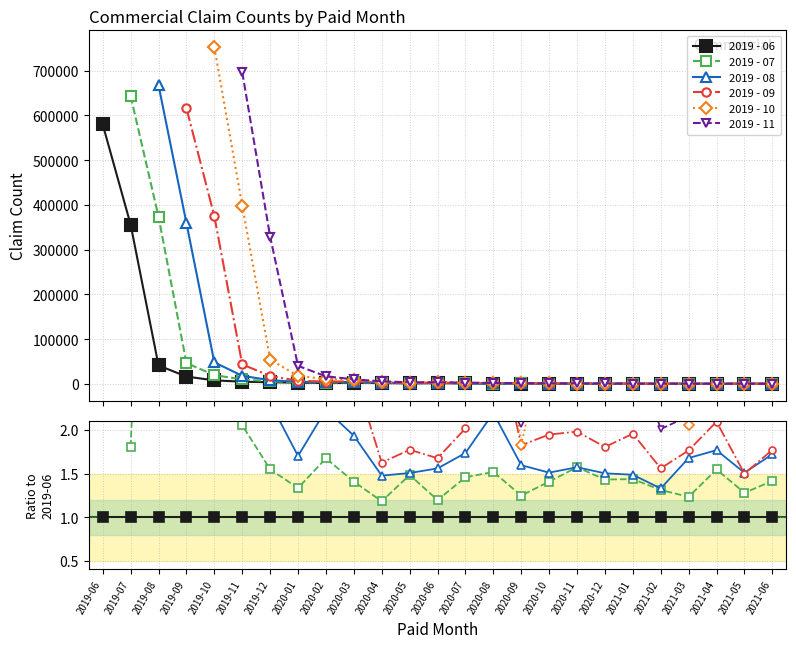

What is the average value of the 2019 - 06 series?

1.0